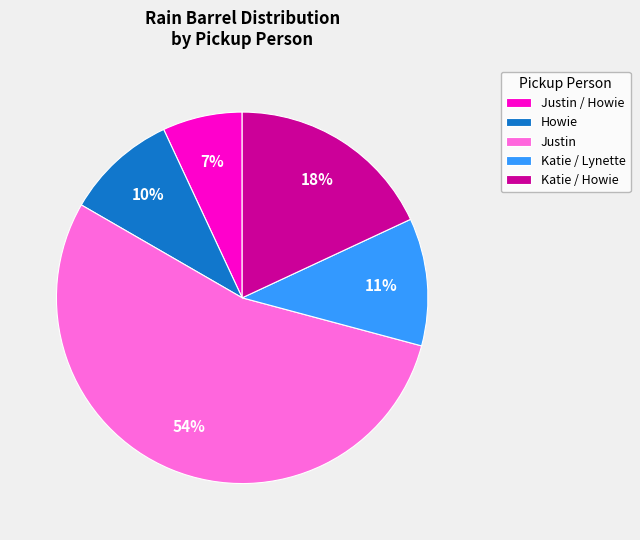

Do Justin and Justin / Howie together represent more than half of the pie?

Yes